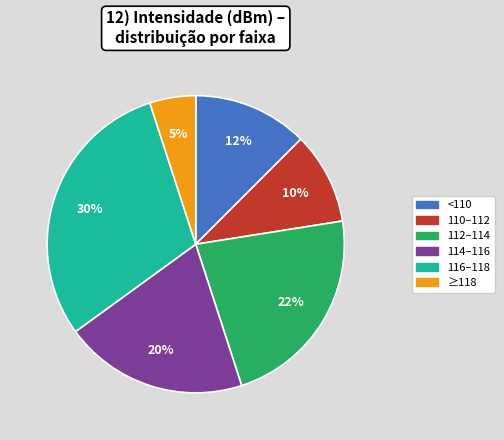

To the nearest percent, what is the average slice percentage?

17%